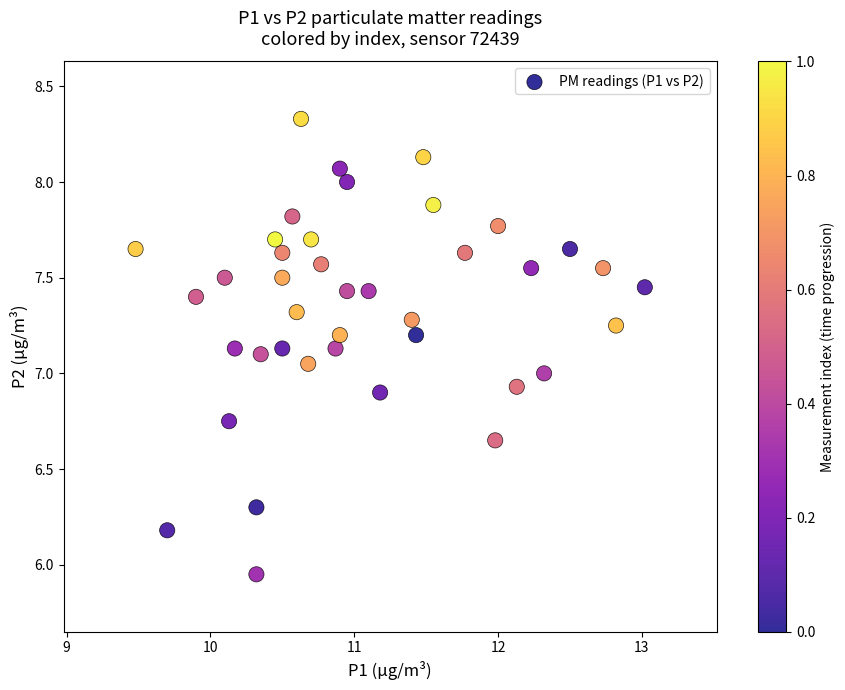

What is the range of X values (max minus min)?

3.5